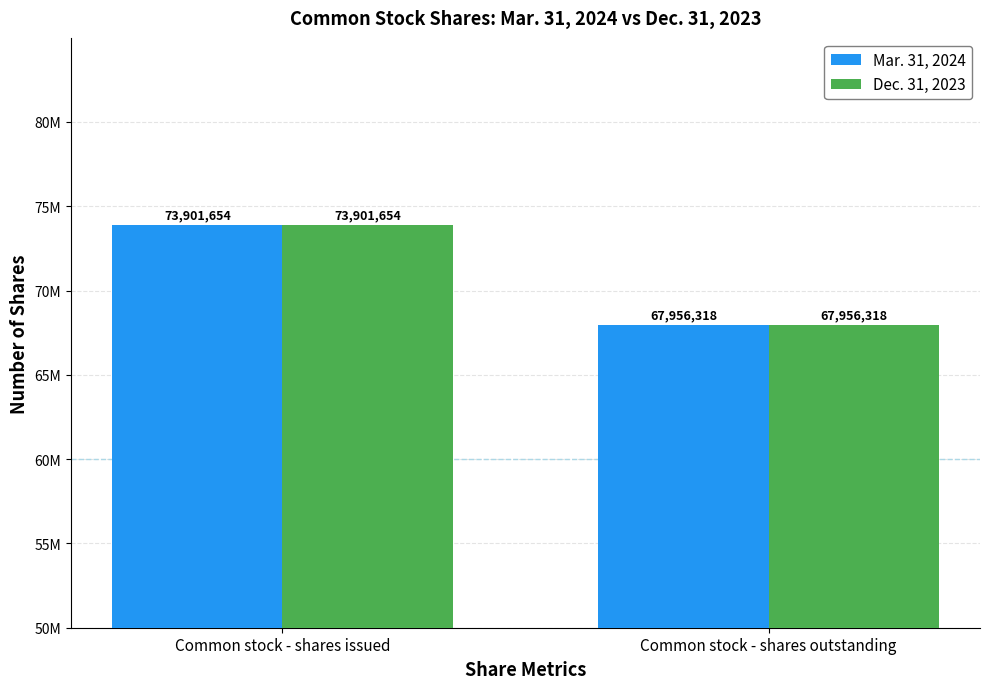

What is the difference between the Dec. 31, 2023 values at Common stock - shares outstanding and Common stock - shares issued?

5945336